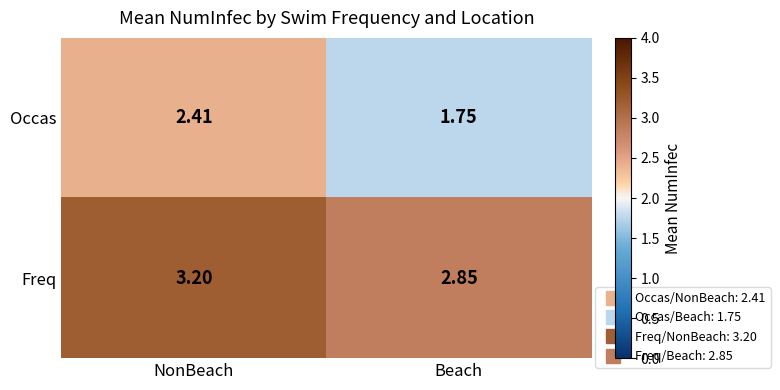

Which series has the widest spread of values?

Occas